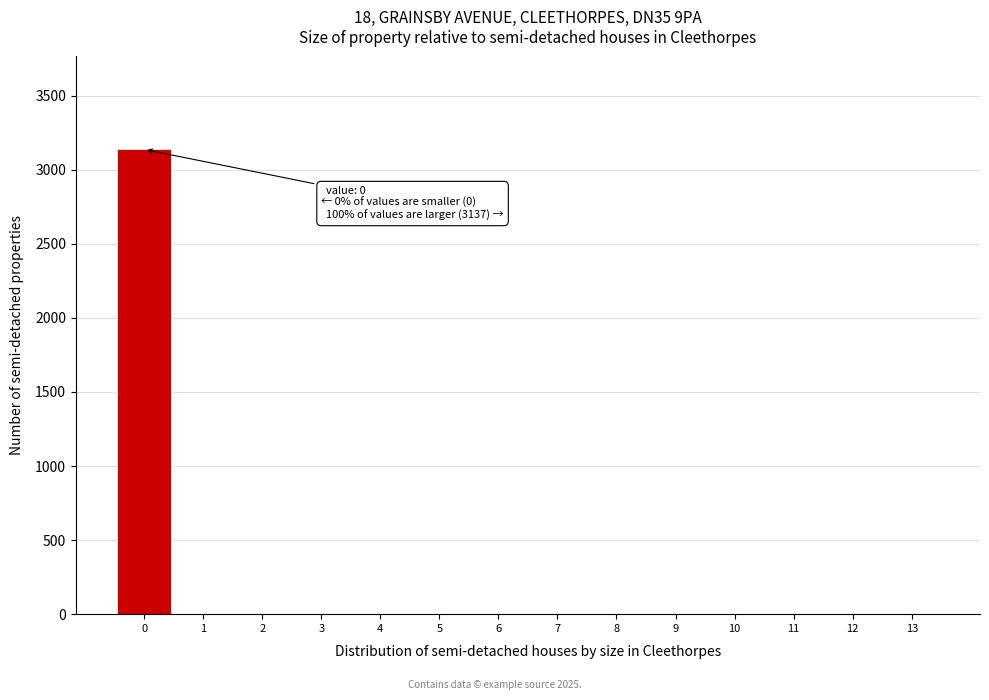

Which range on the x-axis has the tallest bar?

-0.5 to 0.5